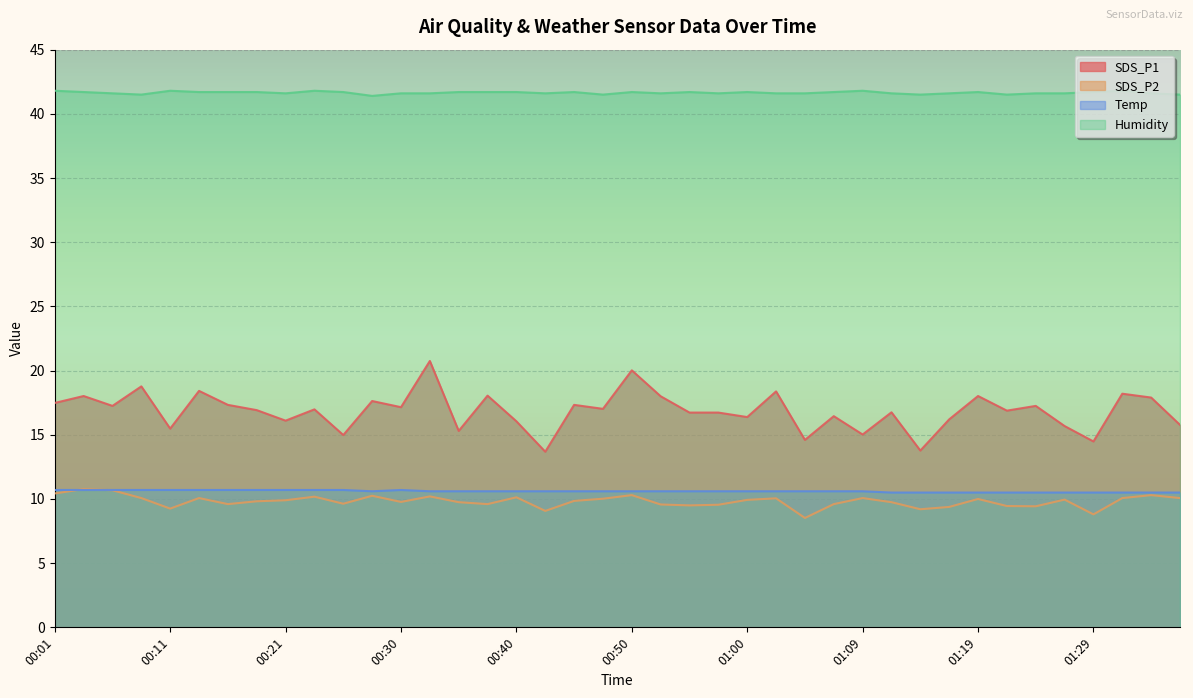

True or false: Humidity and SDS_P1 intersect in this chart.

False